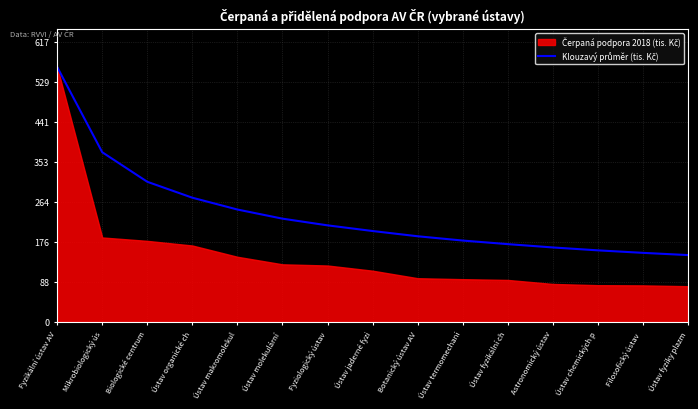

Reading left to right, what are all the values shown in this chart?

561689.0	373936.5	308843.3	273750.5	247728.2	227609.0	212865.9	200379.8	188830.9	179378.4	171489.8	164180.2	157787.6	152275.0	147377.5